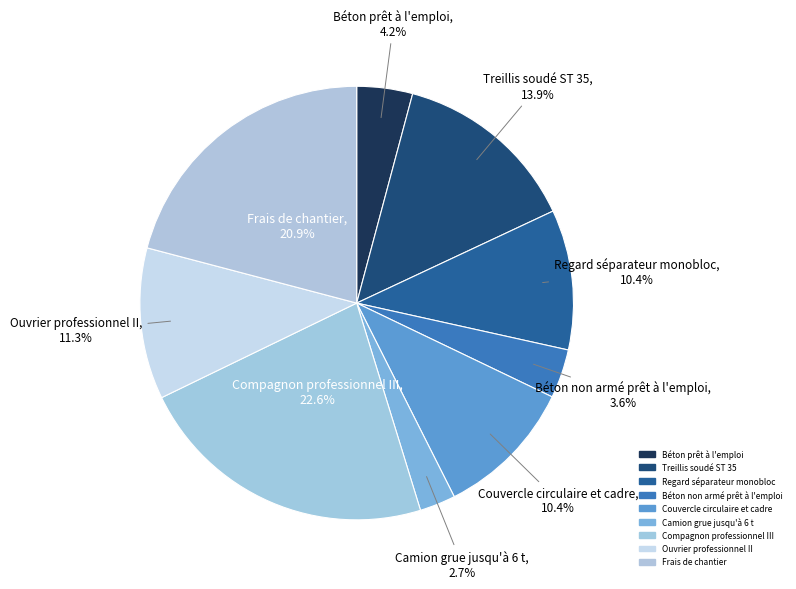

Which slice is the smallest?

Camion grue jusqu'à 6 t